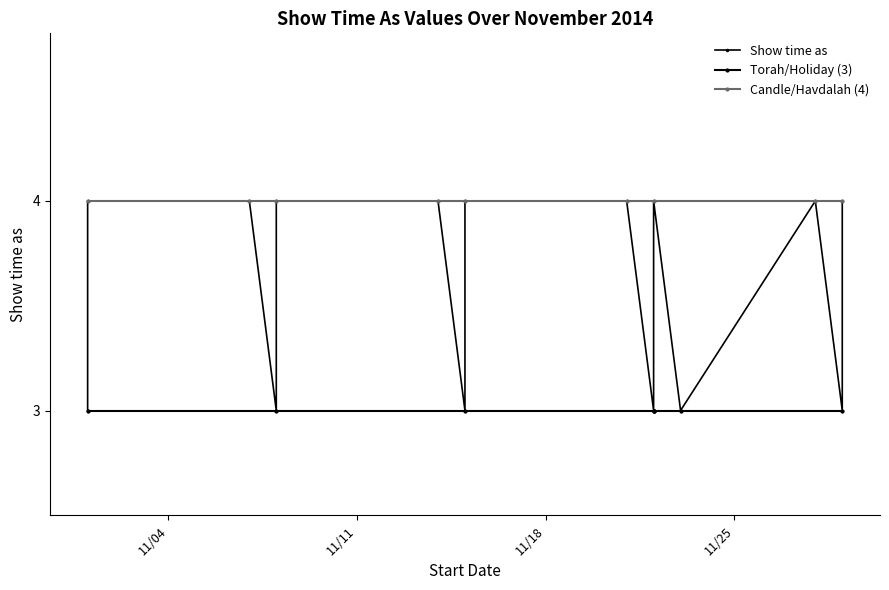

What is the label of the 14th point from the right?

11/8/2014